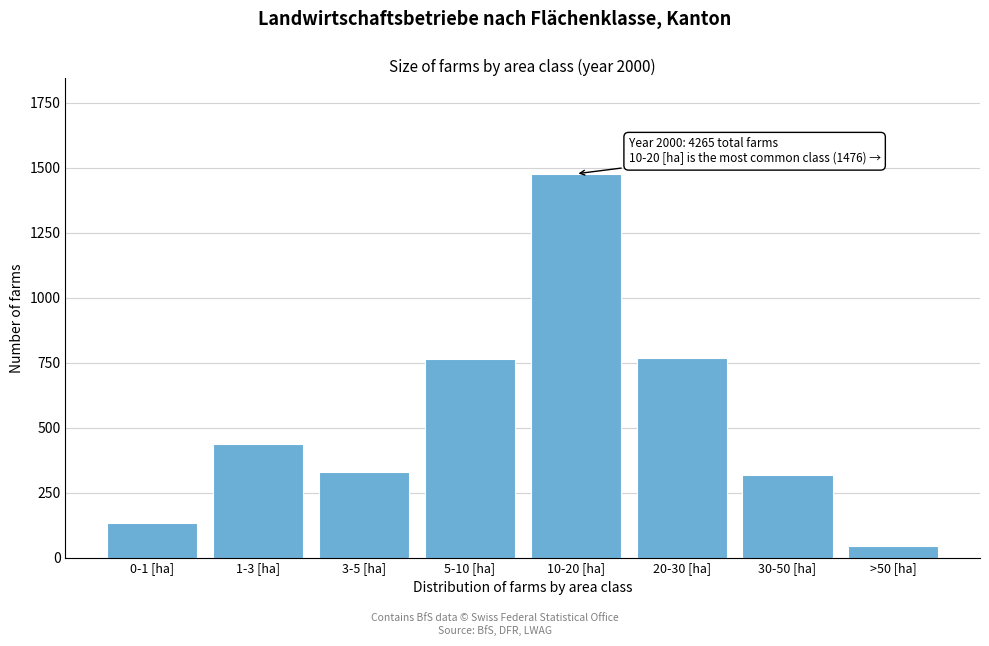

Approximately how many times larger is the value at 0-1 [ha] compared to 30-50 [ha]?

0.4